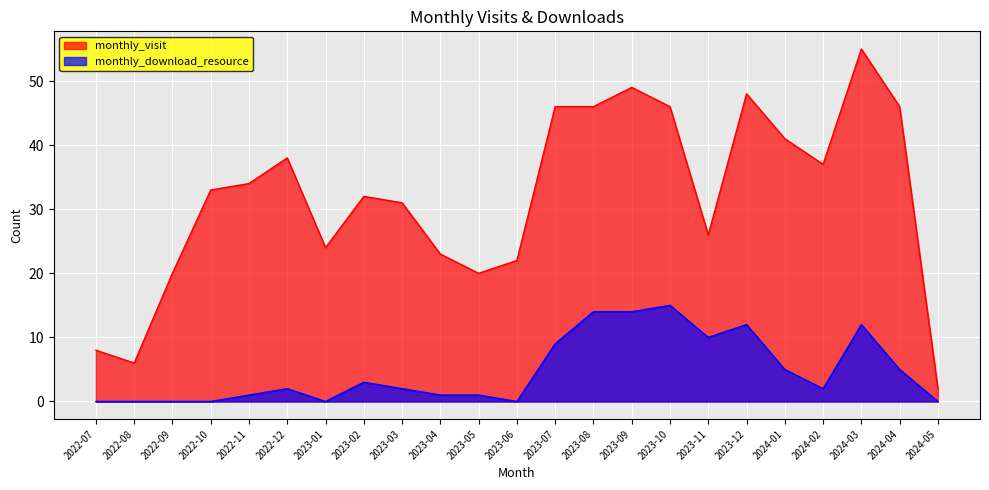

True or false: monthly_visit and monthly_download_resource intersect in this chart.

False